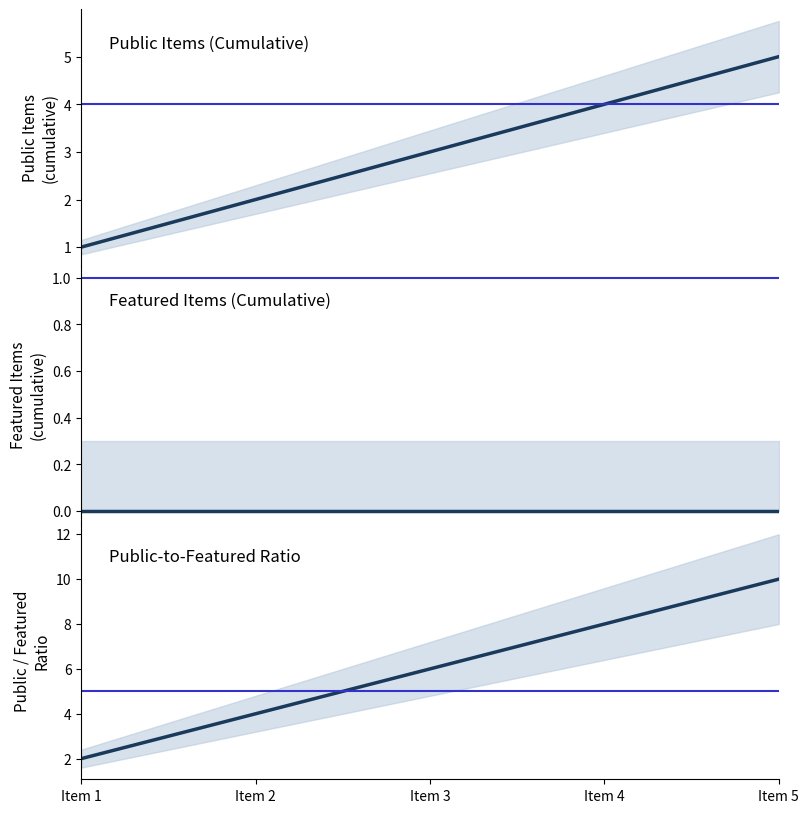

Reading left to right, what are all the values shown in this chart?

Public Items (Cumulative): 1	2	3	4	5
Featured Items (Cumulative): 0	0	0	0	0
Public-to-Featured Ratio: 2	4	6	8	10